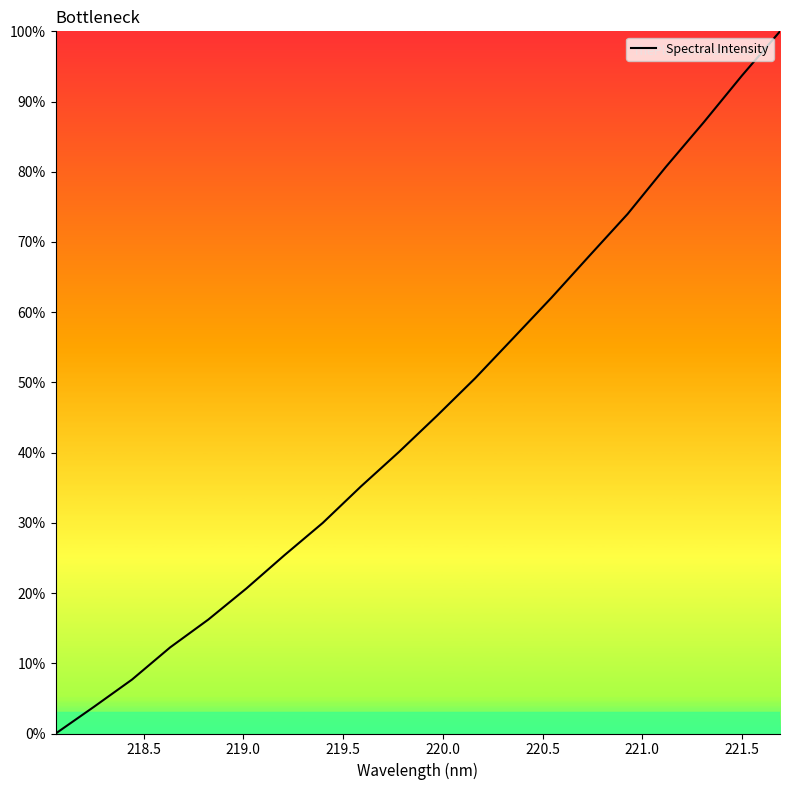

What is the greatest value displayed?

100.0